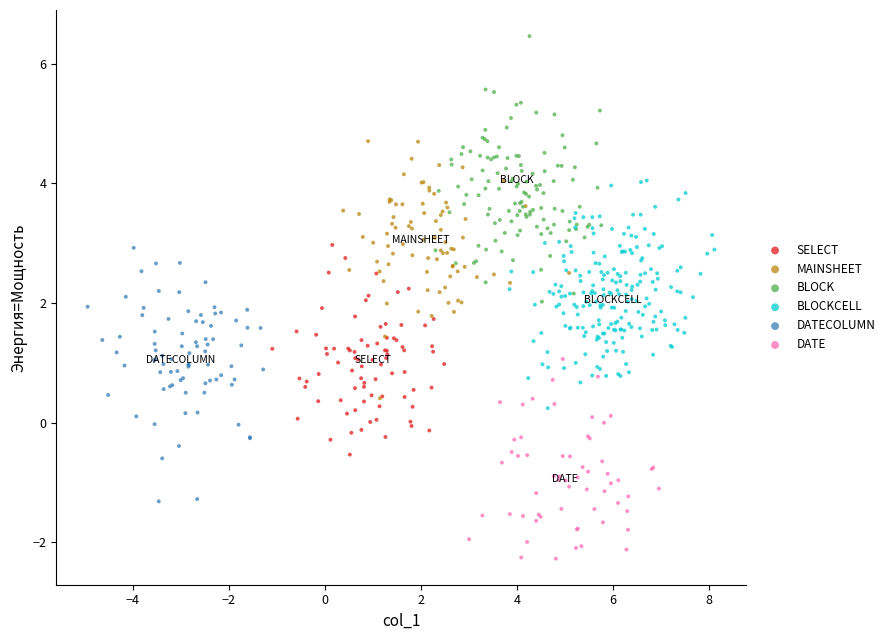

What are all the series names shown in the legend?

SELECT, MAINSHEET, BLOCK, BLOCKCELL, DATECOLUMN, DATE